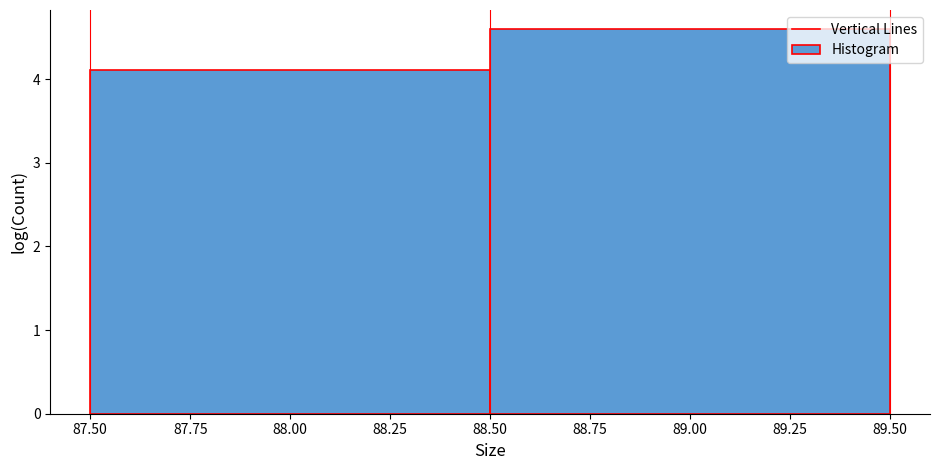

What is the height of the bar covering 87.50 to 88.50 on the x-axis? The values are not printed on the chart, so give them approximately, as read against the axis.

4.1